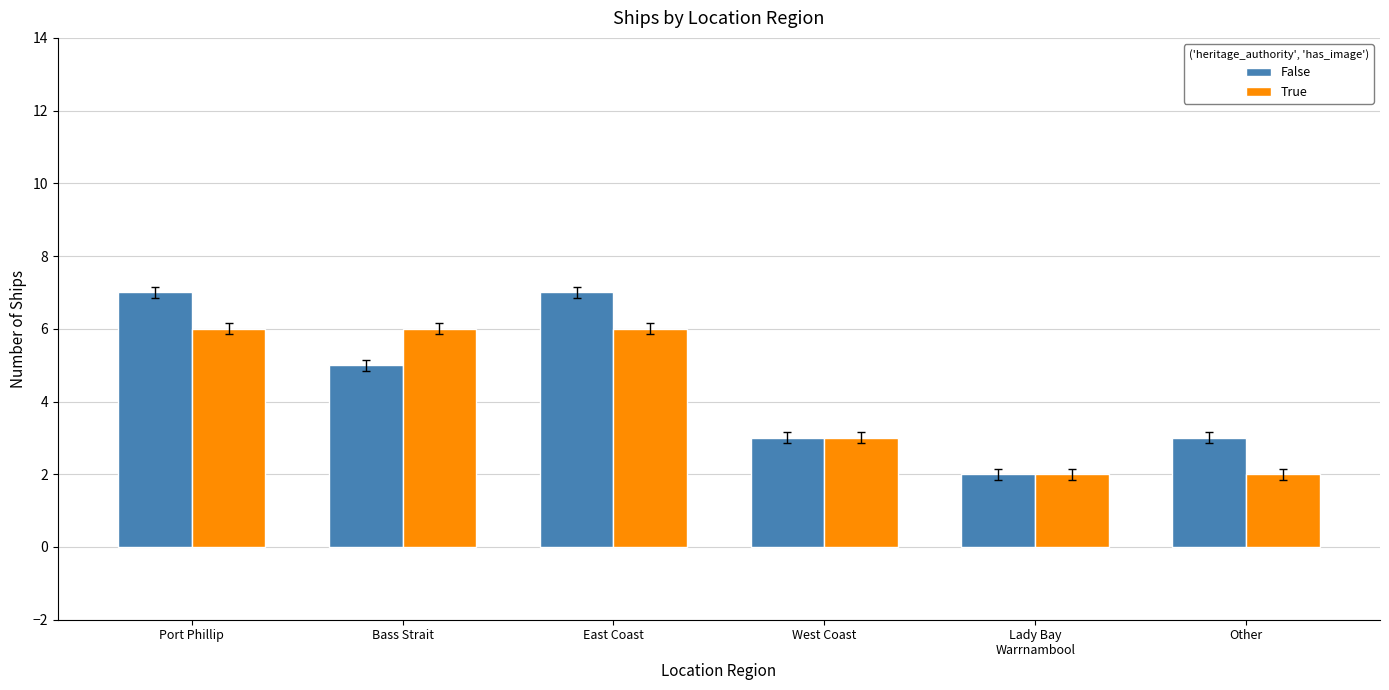

What is the sum of the True values at West Coast and Lady Bay
Warrnambool?

5